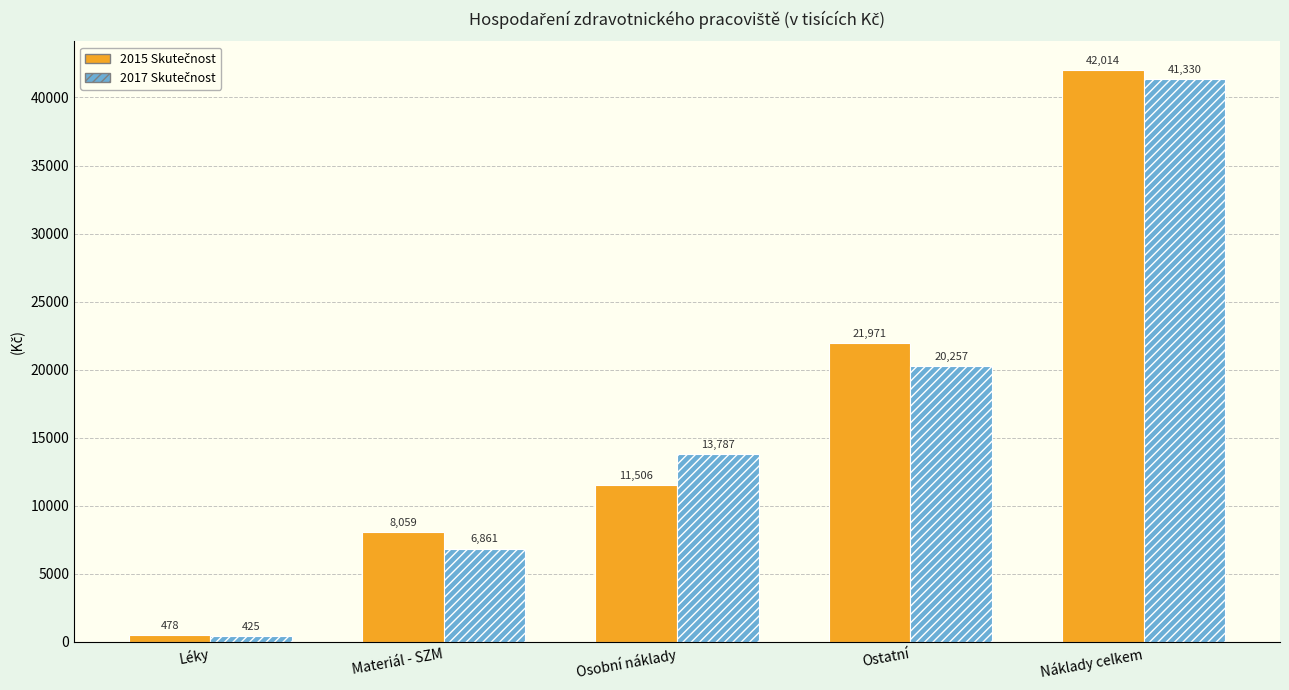

At which category is the sum across all series the highest?

Náklady celkem